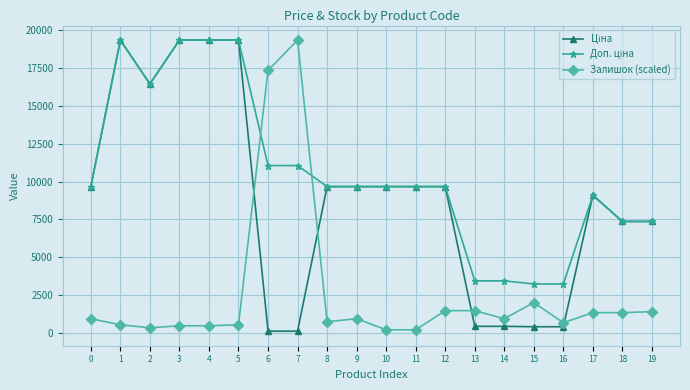

The value of Залишок (scaled) at 12 is 2469.1. True or false?

False